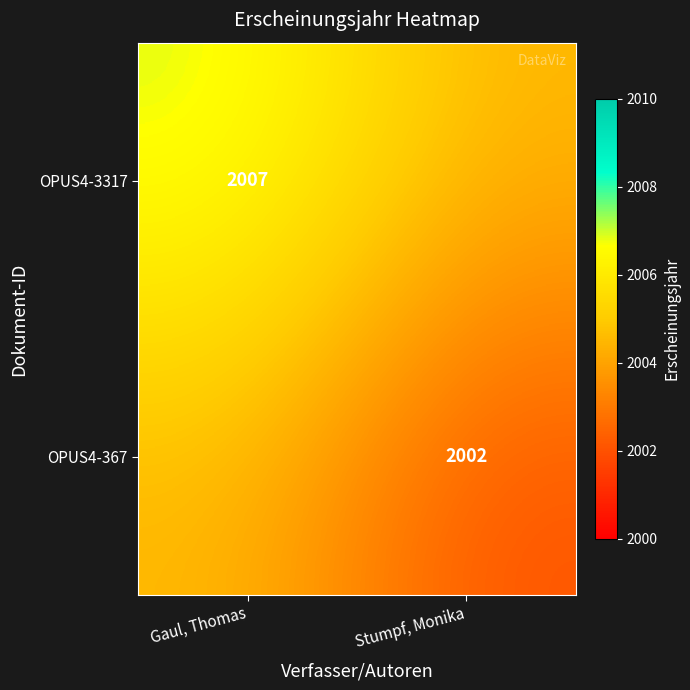

The value of OPUS4-3317 at Gaul, Thomas is 2899.4. True or false?

False